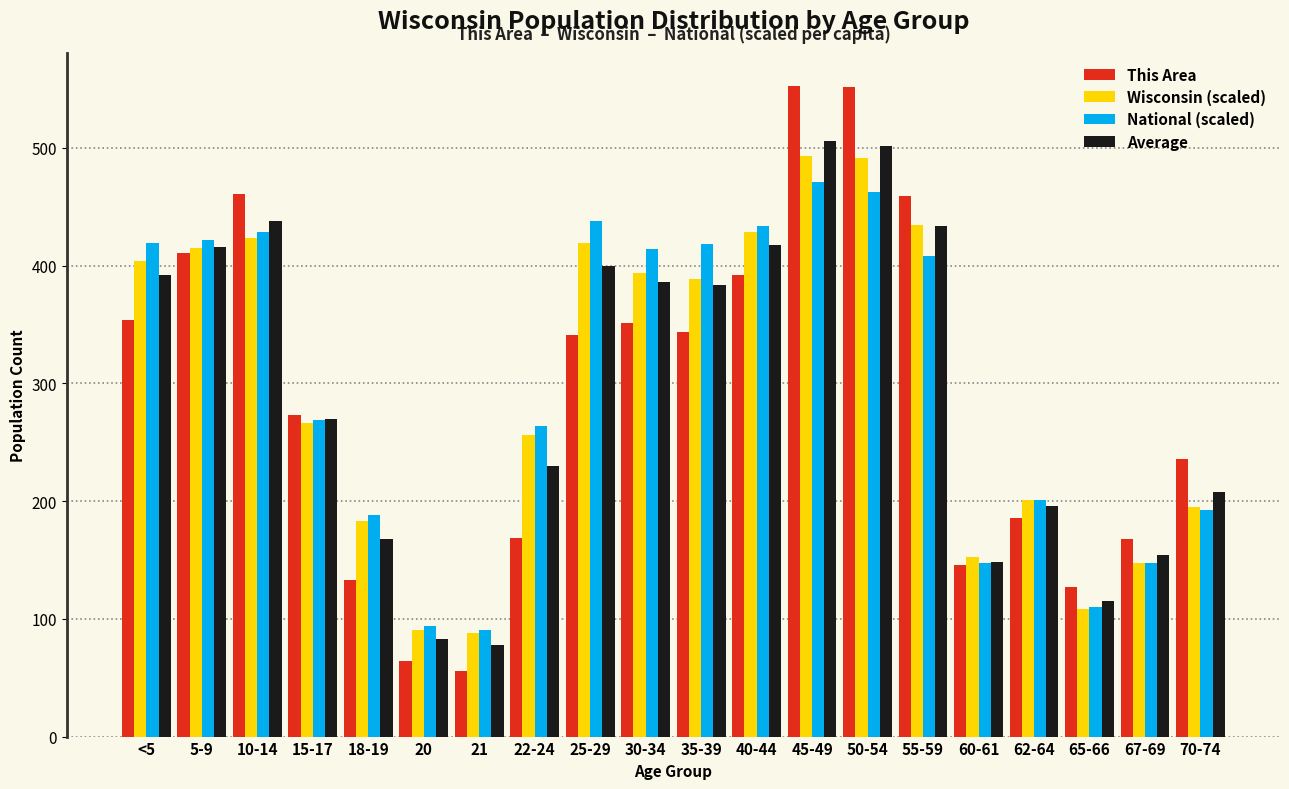

What is the minimum value for National (scaled)?

90.3